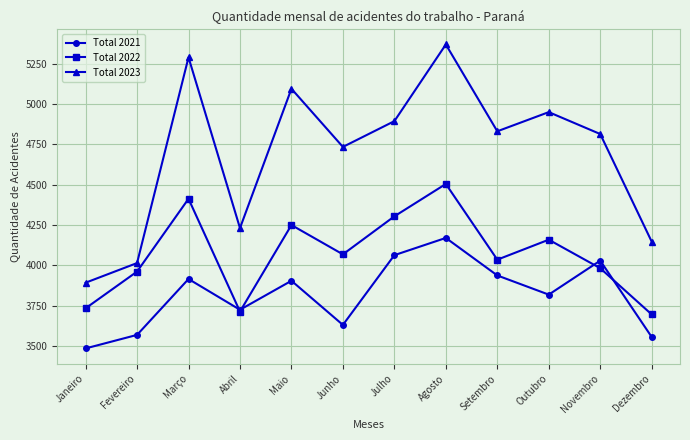

What is the sum of the Total 2022 values at Março and Dezembro?

8108